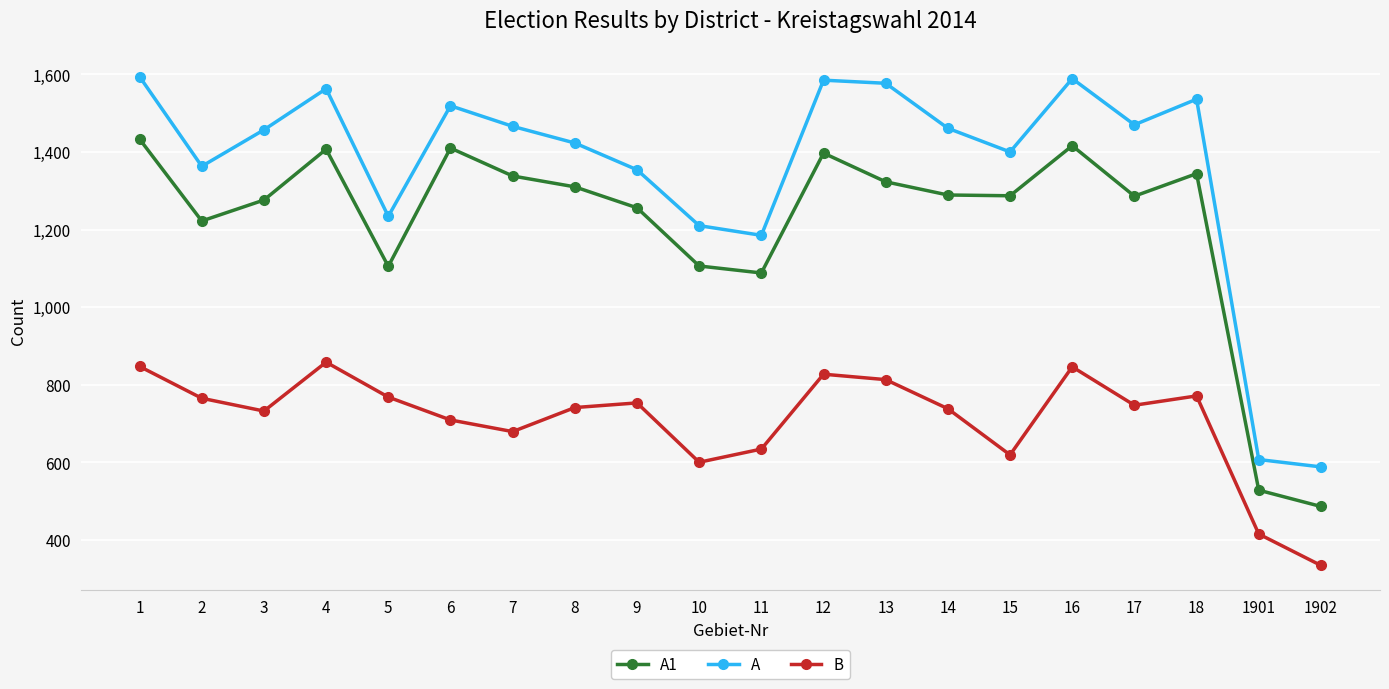

Where is A nearest to the value 1091?

11